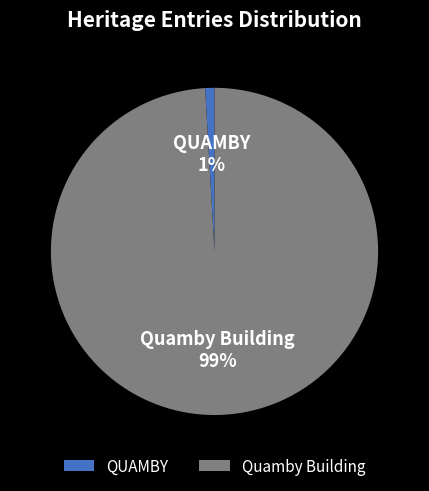

Rank the categories by value from highest to lowest.

Quamby Building, QUAMBY